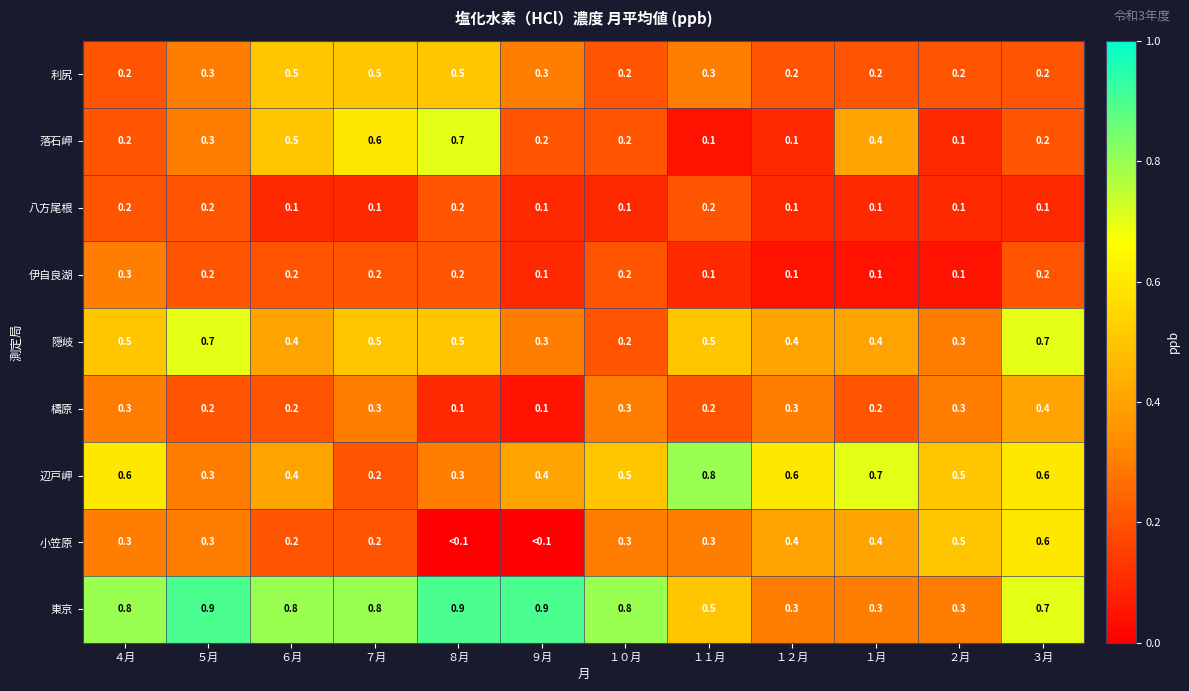

Count the number of data series in this chart.

9